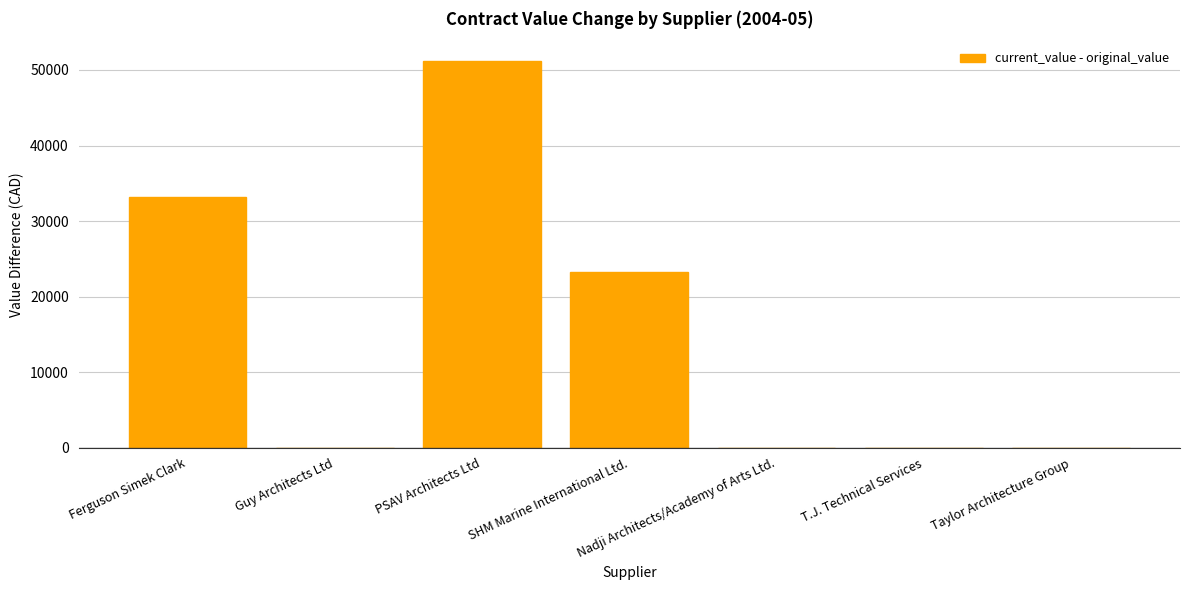

The value at SHM Marine International Ltd. is 23263.3. True or false?

True